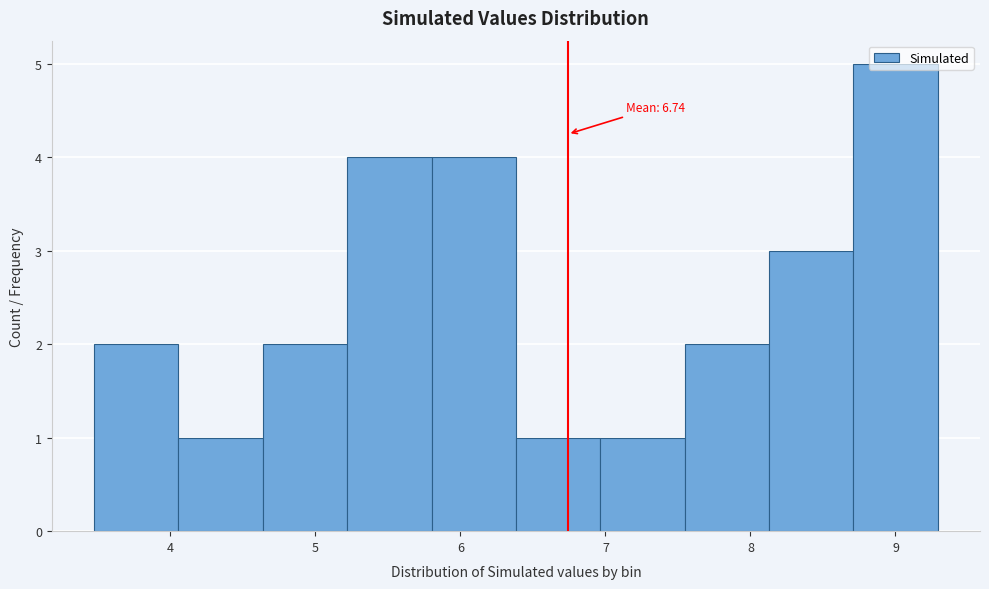

Which range on the x-axis has the tallest bar?

8.7 to 9.3